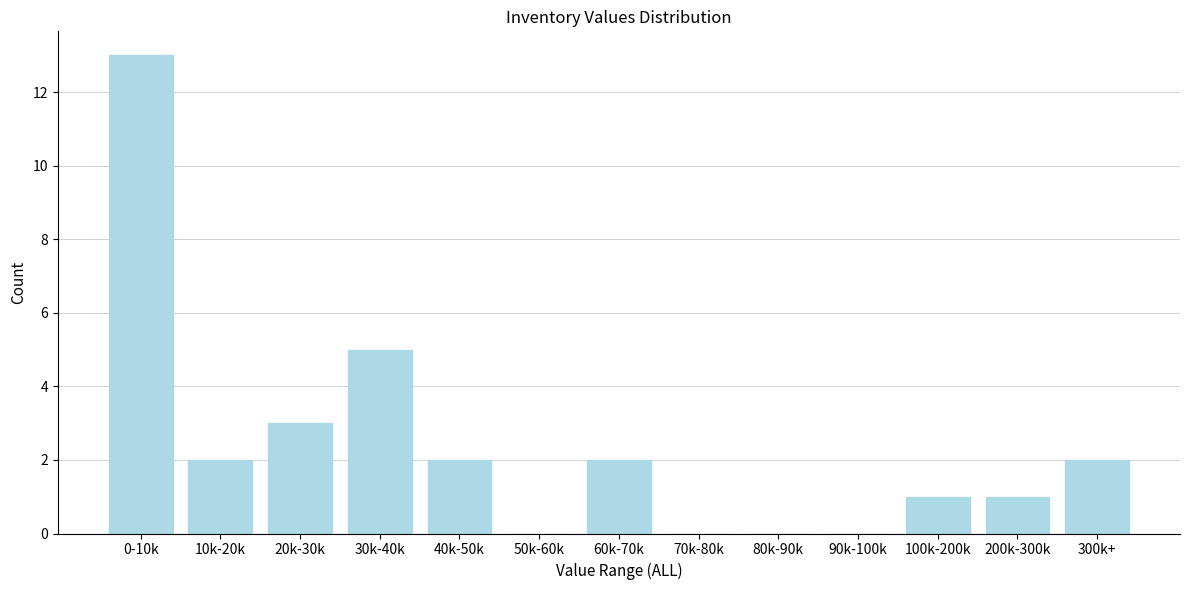

Reading left to right, extract all data points from this chart.

0-10k=13	10k-20k=2	20k-30k=3	30k-40k=5	40k-50k=2	50k-60k=0	60k-70k=2	70k-80k=0	80k-90k=0	90k-100k=0	100k-200k=1	200k-300k=1	300k+=2